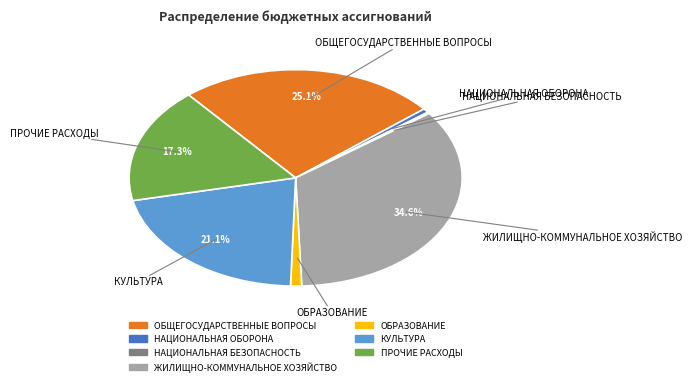

What percentage is NOT represented by КУЛЬТУРА?

78.9%